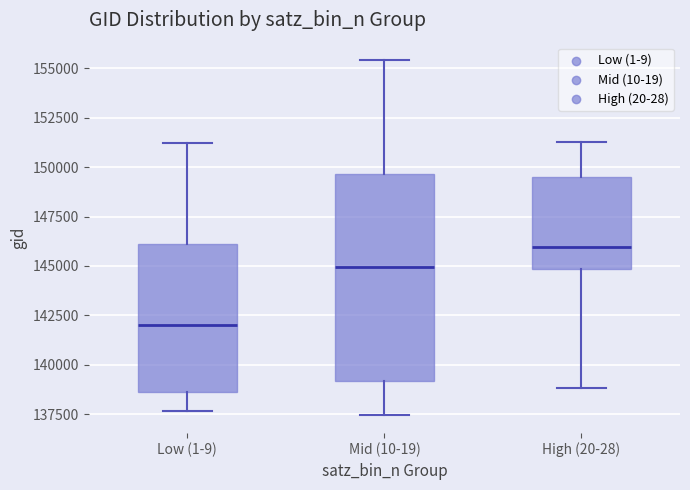

Where does the median line of the box for Low (1-9) sit on the y-axis? The values are not printed on the chart, so give them approximately, as read against the axis.

142000